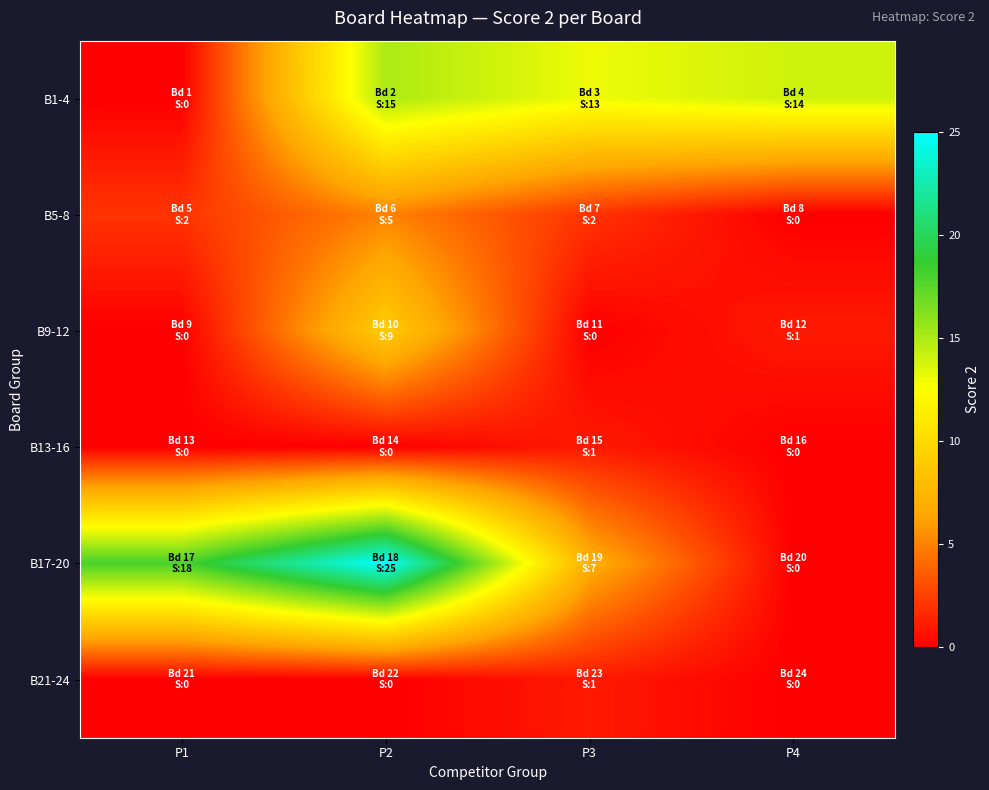

How many distinct data groups are displayed?

6